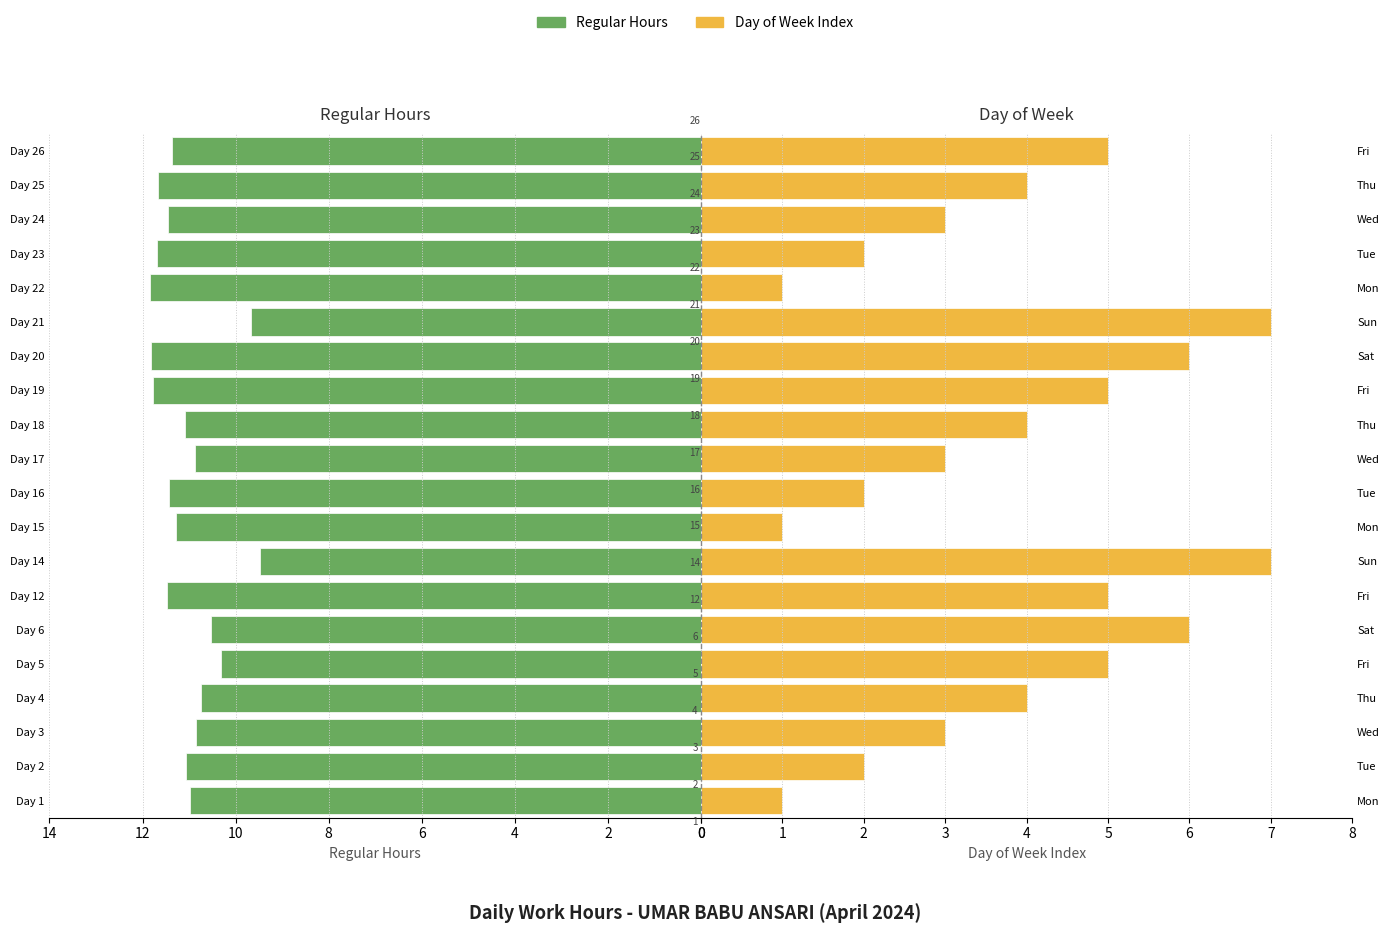

List the series in order of their overall mean, lowest first.

Day of Week, Regular Hours